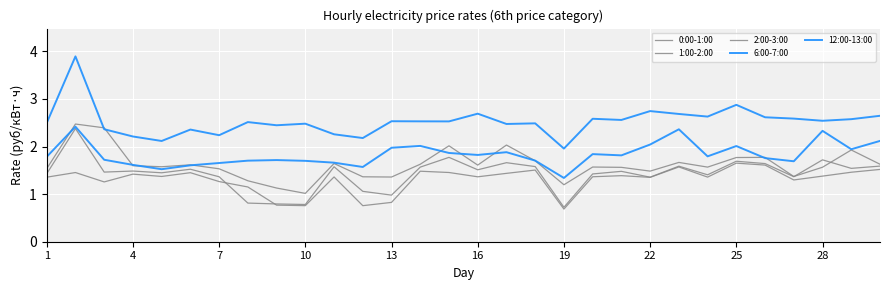

Count the number of data series in this chart.

5